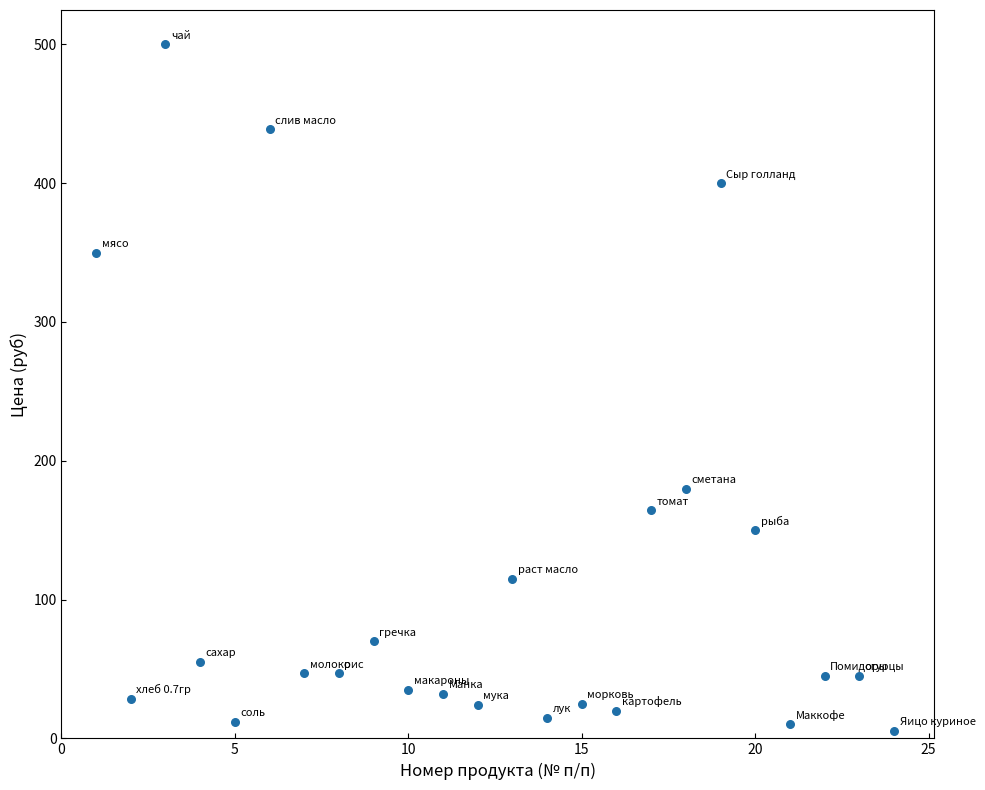

What Y value in the scatter plot is closest to 252?

180.0